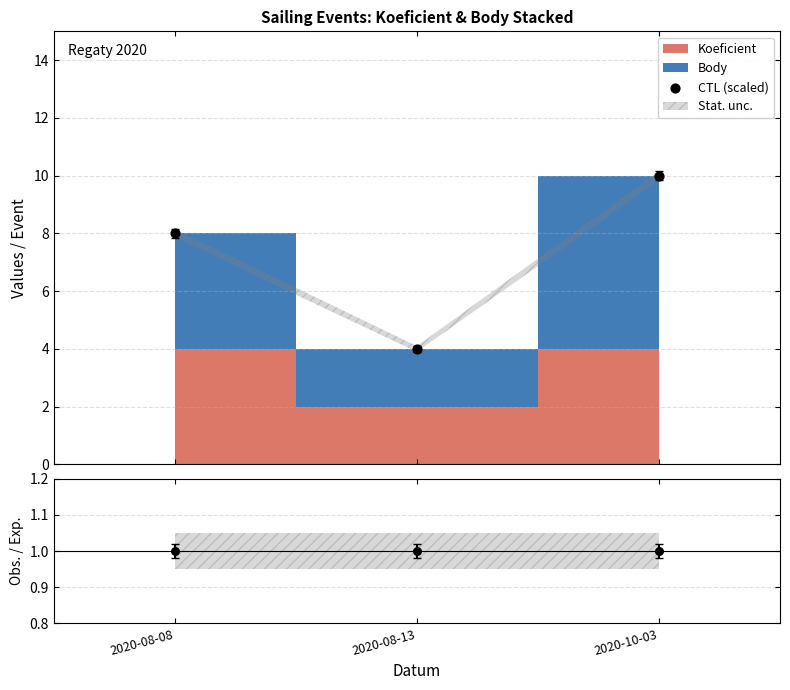

Is the value of CTL (scaled) at 2020-08-08 greater than the value of Obs./Exp. at 2020-10-03?

Yes